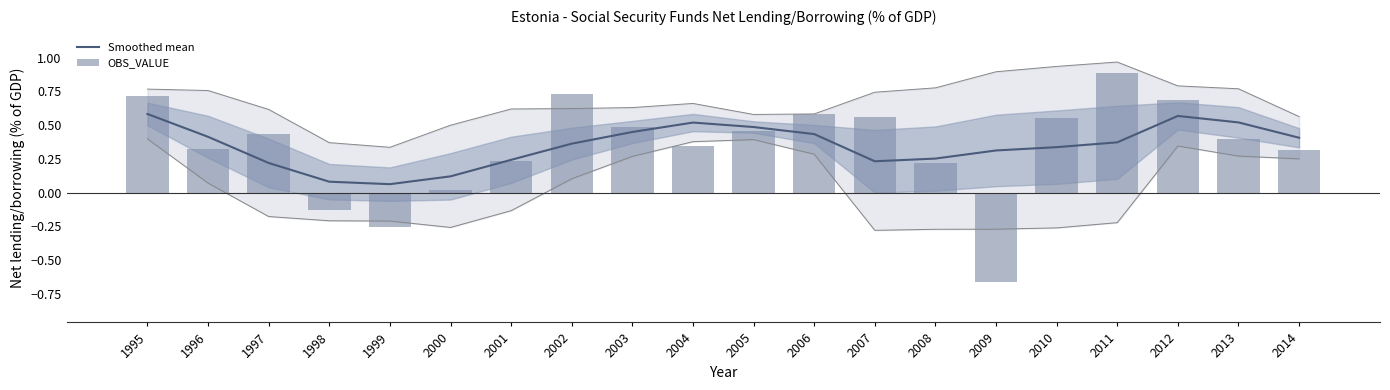

Are the bars grouped side by side (vs. stacked)?

Yes